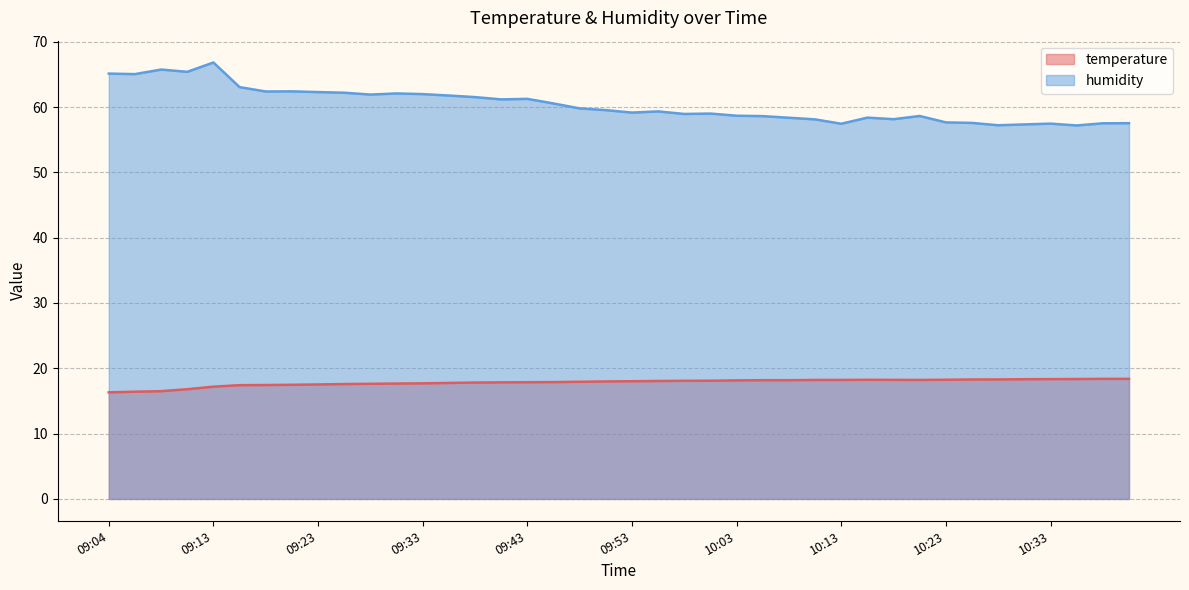

At which label does humidity reach its minimum?

10:36